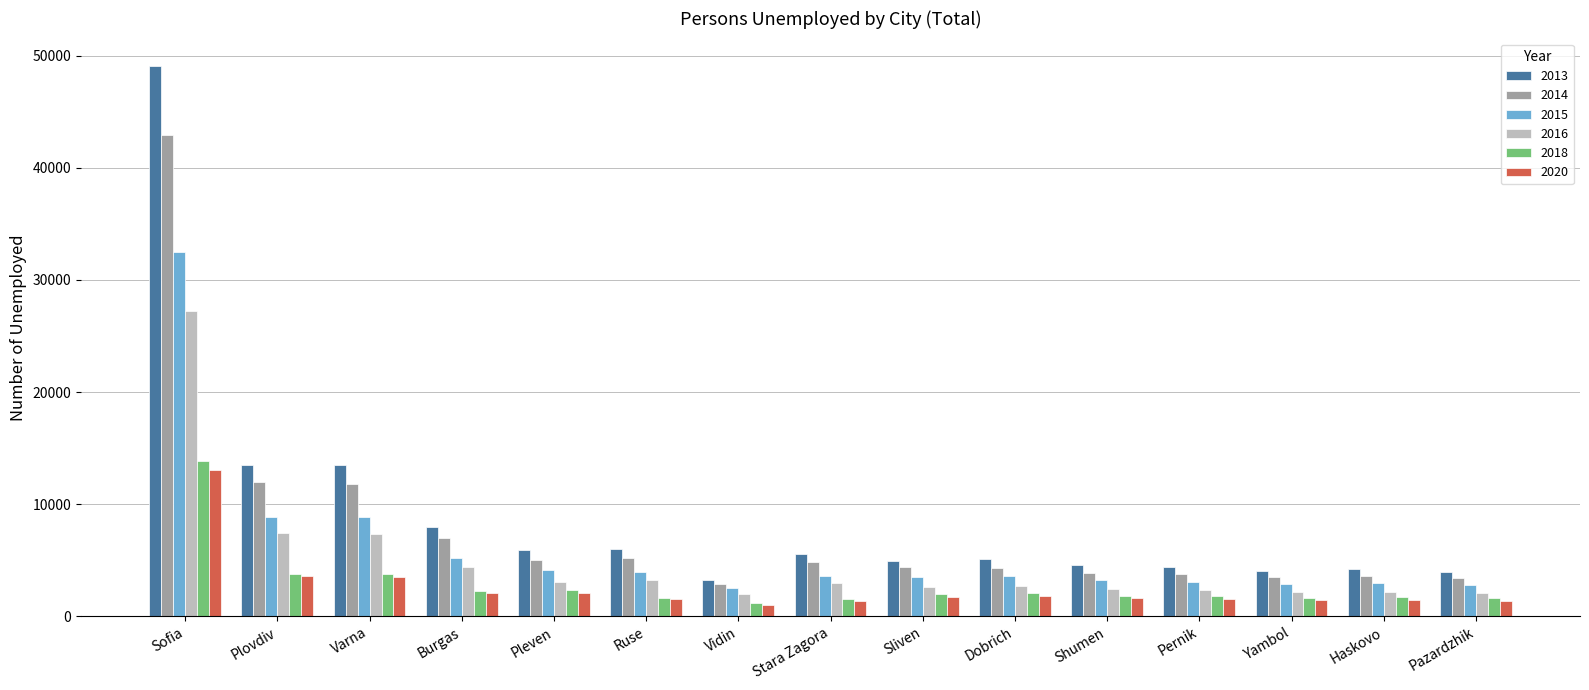

Is the value of 2016 at Burgas greater than the value of 2018 at Ruse?

Yes